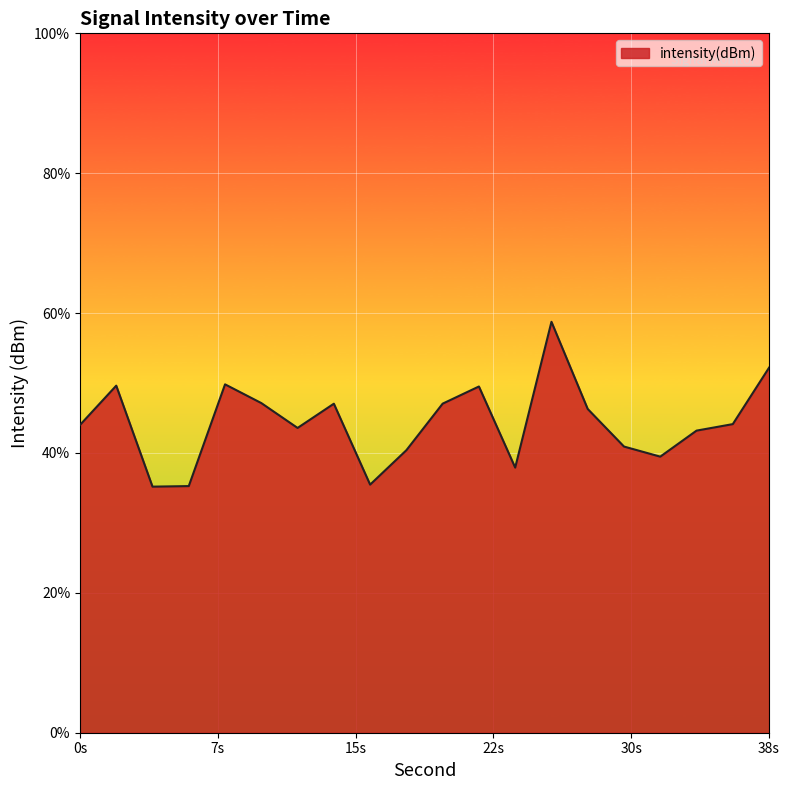

List the labels in order of value, smallest first.

4, 6, 16, 24, 32, 18, 30, 34, 12, 0, 36, 28, 14, 20, 10, 22, 2, 8, 38, 26